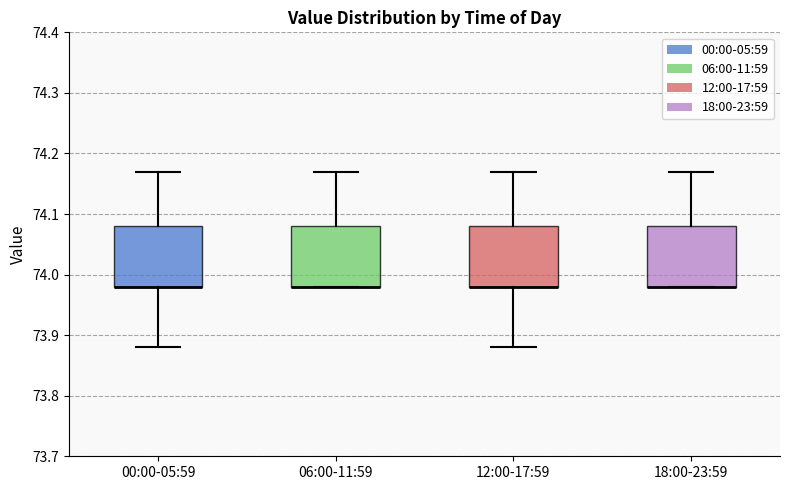

Reading left to right, transcribe this box plot: for each box, give where its median line is, the range the box spans, and where its two whiskers end, as read against the y-axis. The values are not printed on the chart, so give them approximately, as read against the axis.

00:00-05:59: median 73.98 (drawn on the box's lower edge), box 73.98 to 74.08, whiskers 73.88 to 74.17
06:00-11:59: median 73.98 (drawn on the box's lower edge), box 73.98 to 74.08, whiskers 73.98 to 74.17
12:00-17:59: median 73.98 (drawn on the box's lower edge), box 73.98 to 74.08, whiskers 73.88 to 74.17
18:00-23:59: median 73.98 (drawn on the box's lower edge), box 73.98 to 74.08, whiskers 73.98 to 74.17